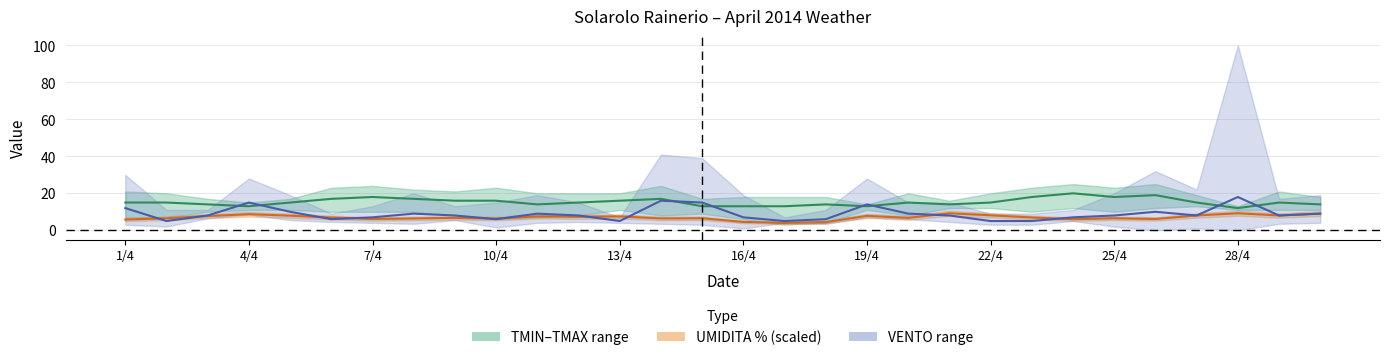

In UMIDITA % center, how many points are higher than both neighbors (excluding endpoints)?

9